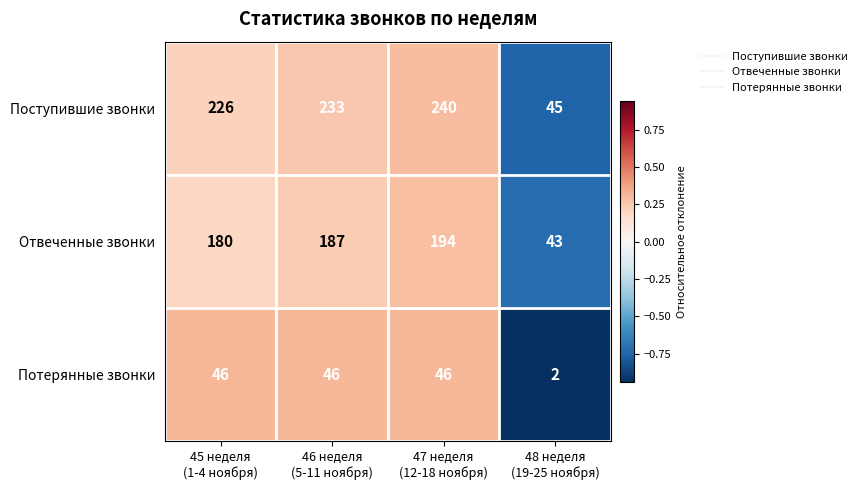

What is the total value across all series at 47 неделя
(12-18 ноября)?

480